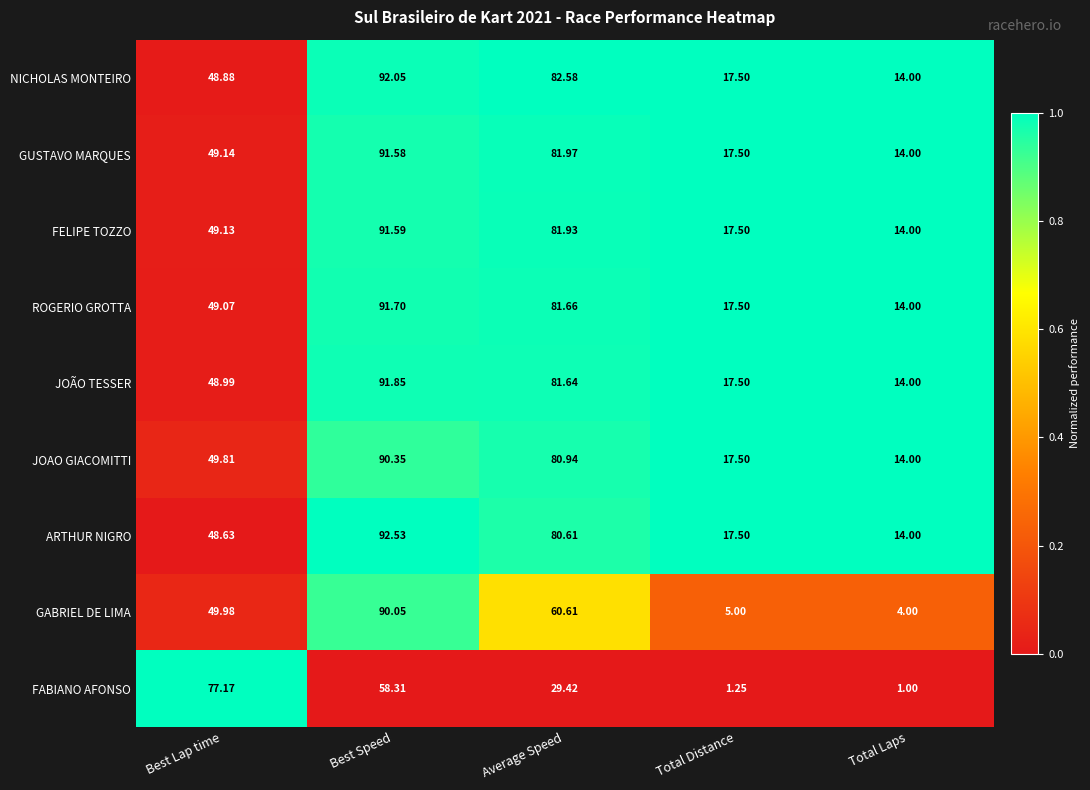

Which series has the largest range (max minus min)?

GABRIEL DE LIMA